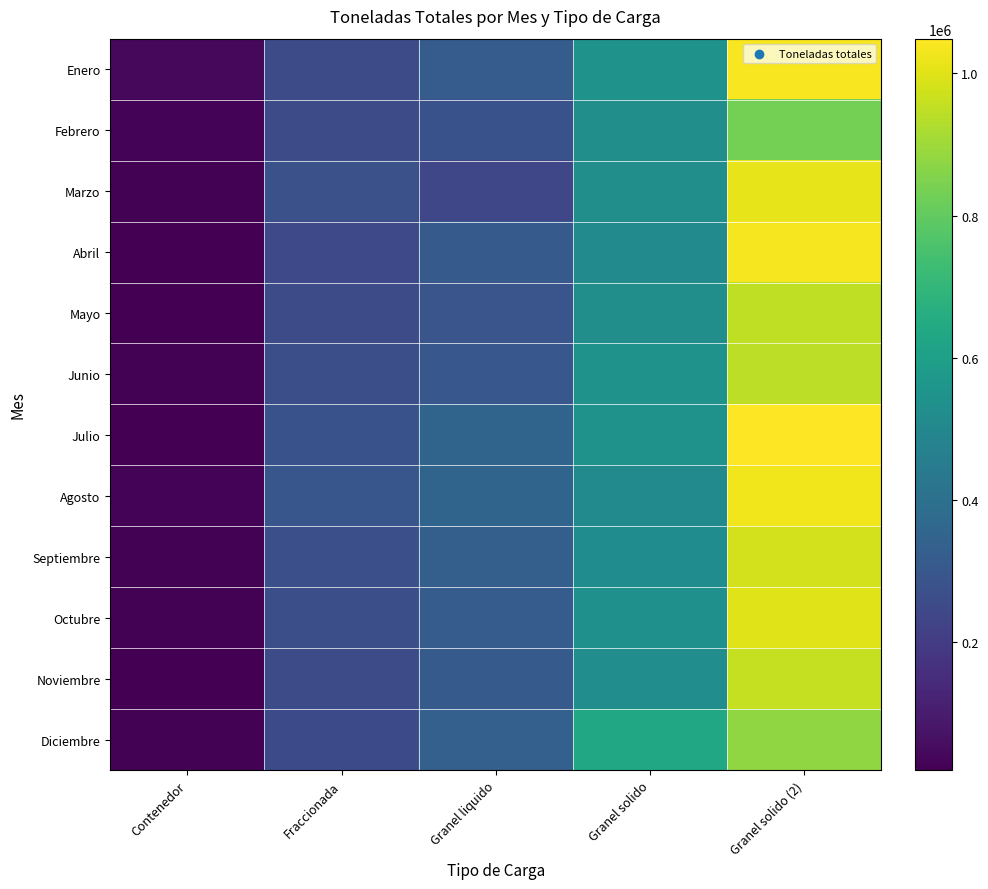

Which series changed the most between Contenedor and Granel solido?

Diciembre